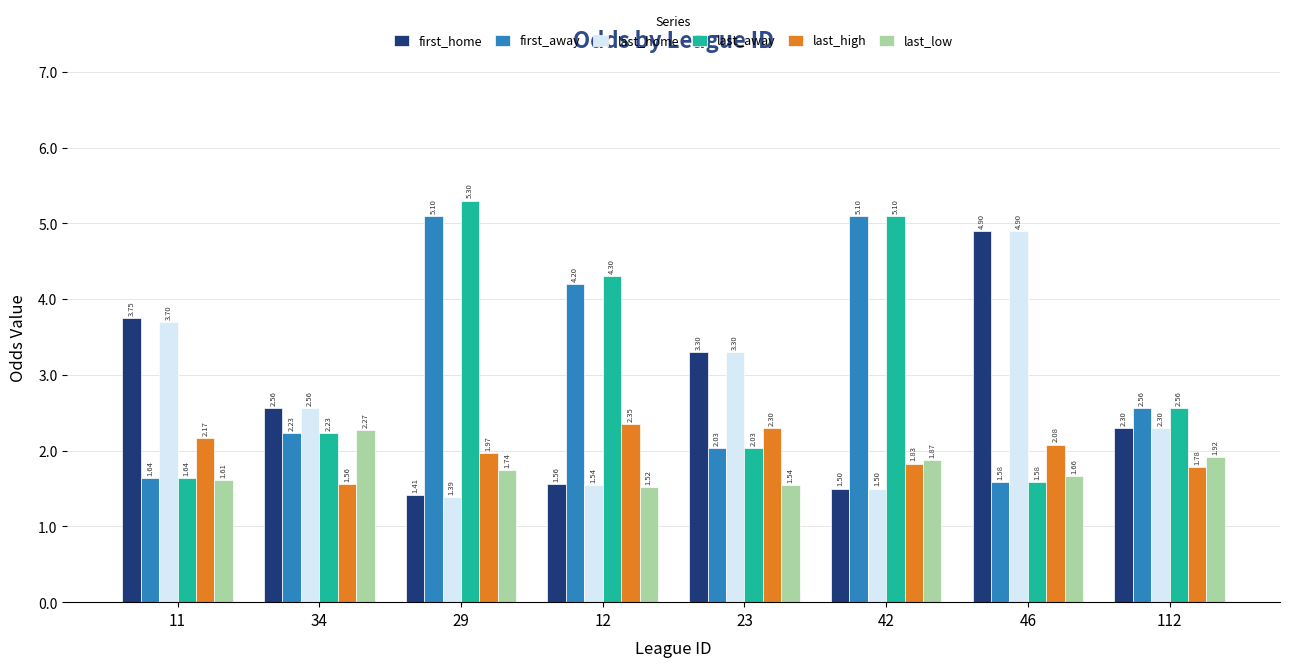

How many values in the first_home series exceed 2?

5